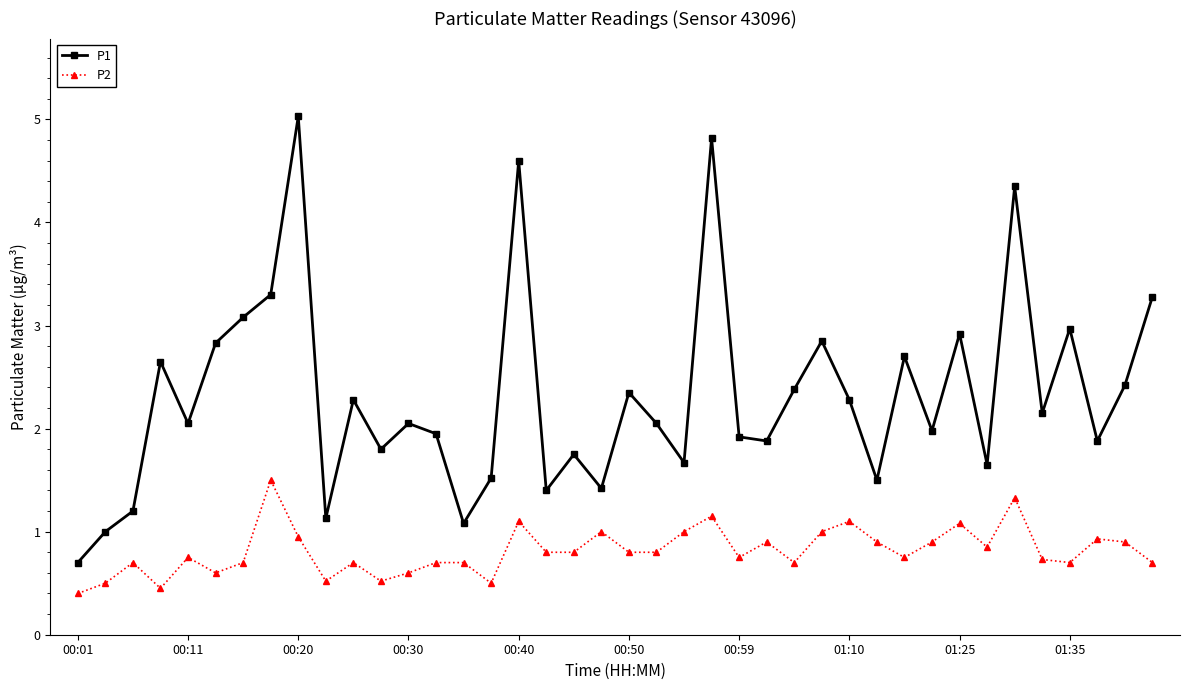

True or false: P1 and P2 cross at least once.

False